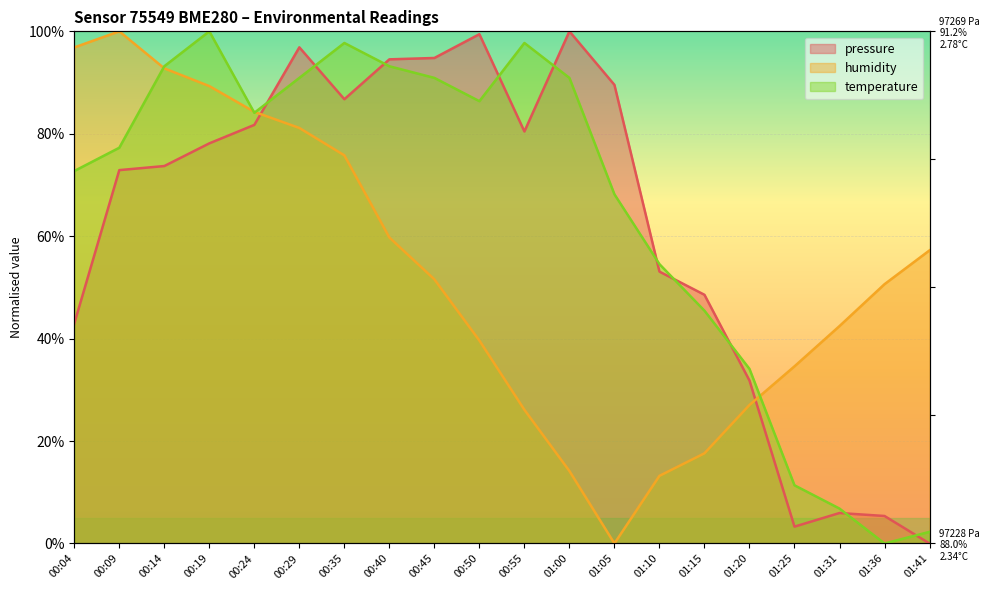

Is the value of humidity at 00:14 greater than the value of pressure at 00:29?

No